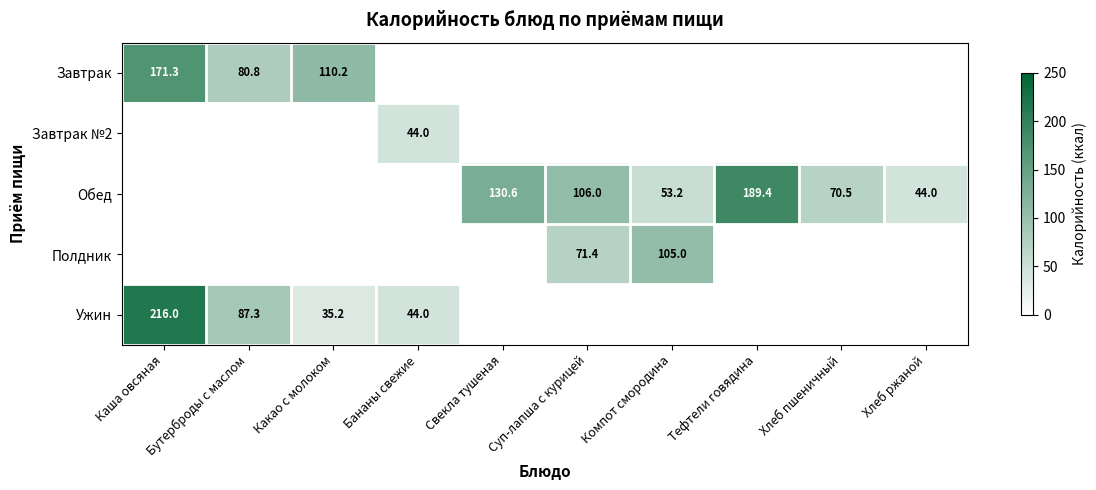

Is it true that Ужин equals 216.0 at Каша овсяная?

True